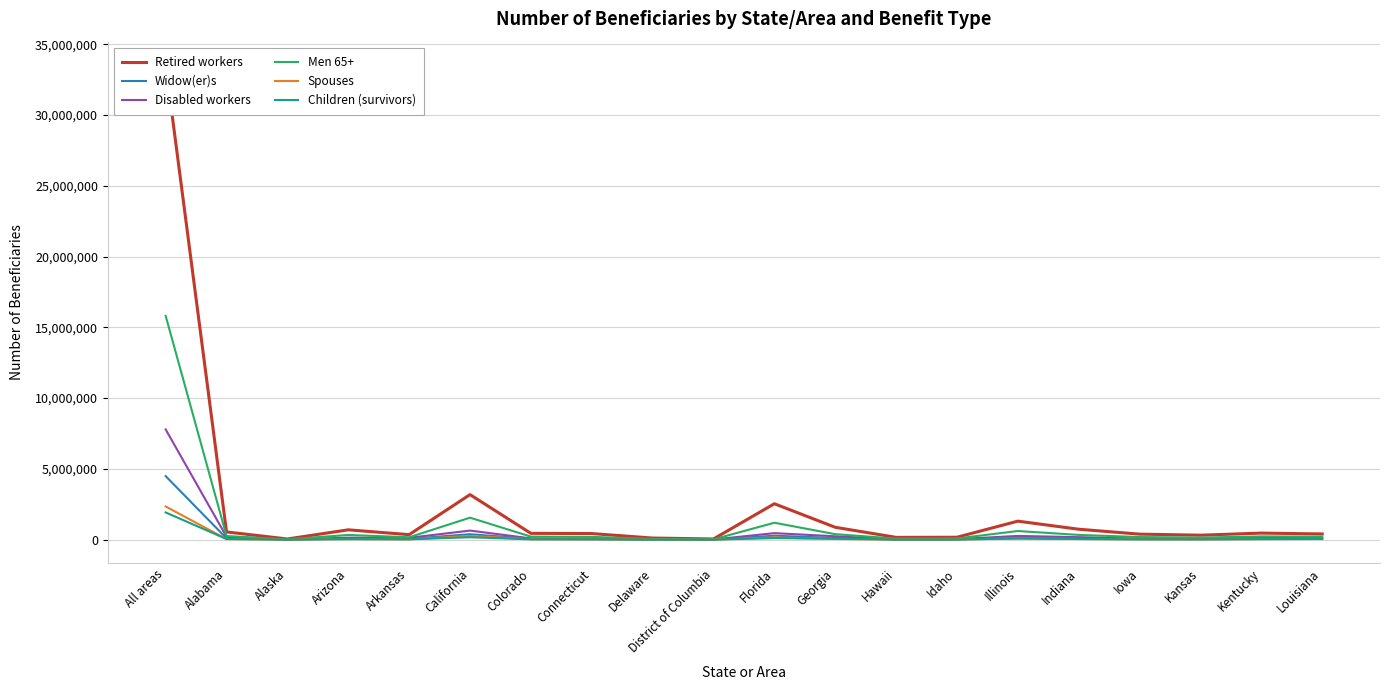

Is it true that Retired workers equals 2147681 at Illinois?

False